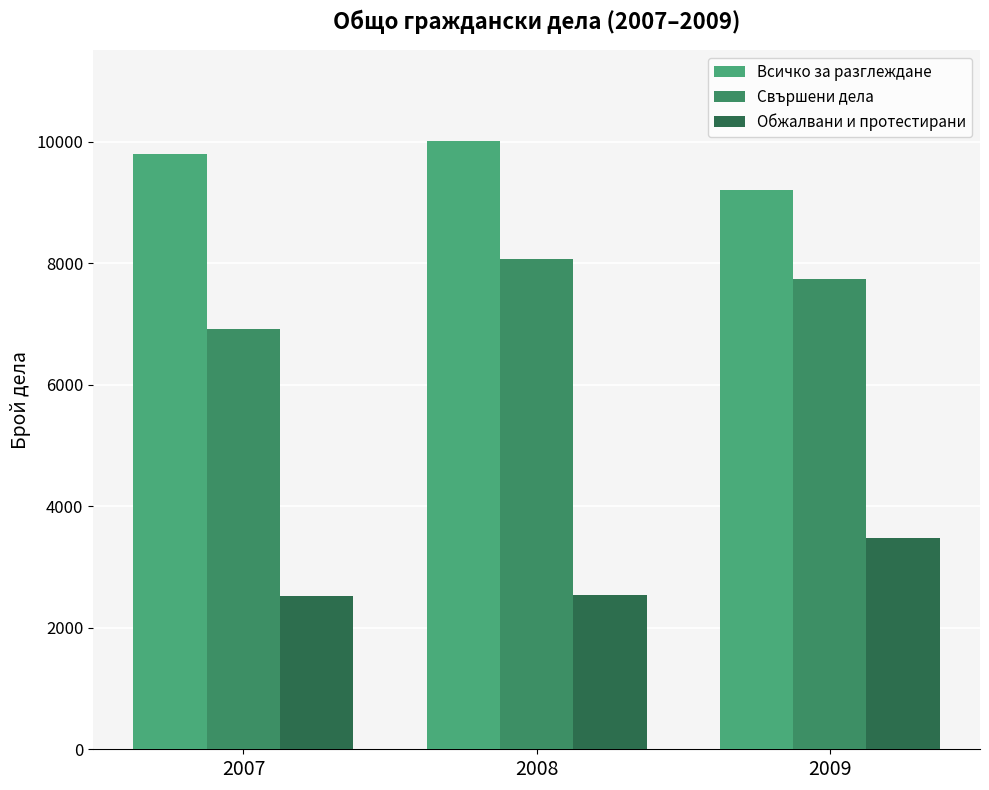

Where is Всичко за разглеждане nearest to the value 9608?

2007